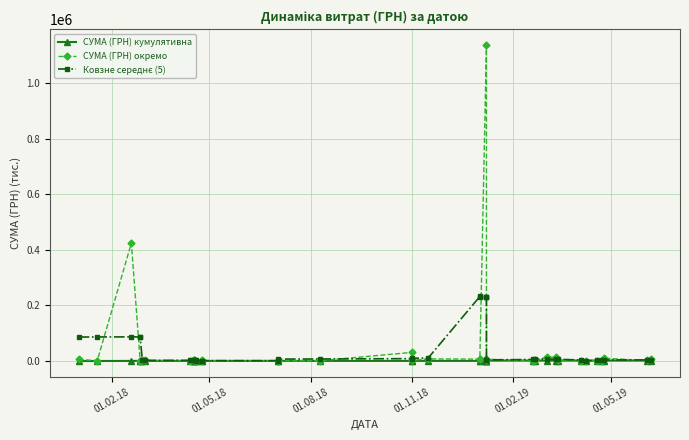

How many categories are shown in the chart?

40